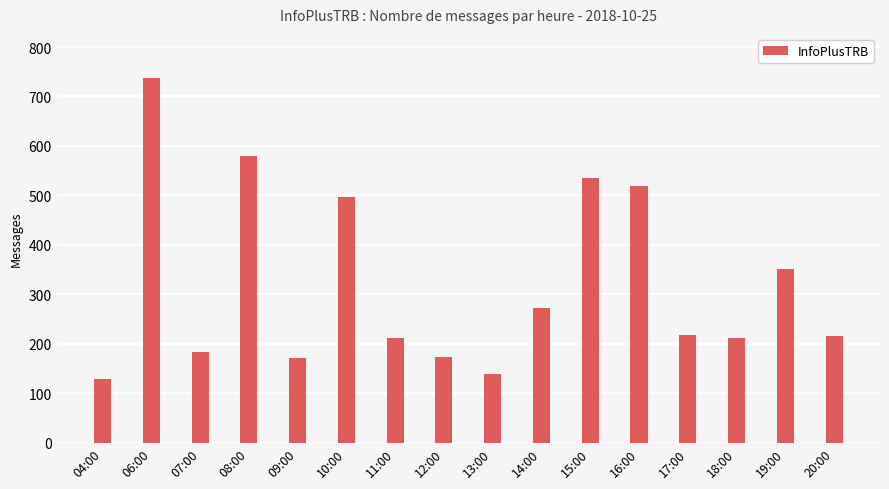

What is the difference between the values at 10:00 and 13:00?

357